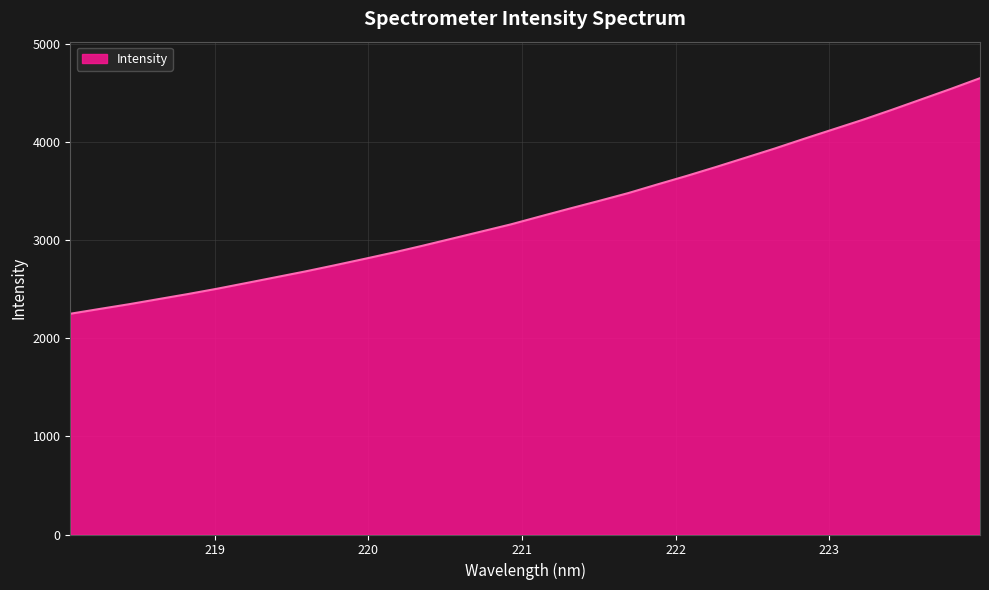

How many lines are shown in the chart?

1